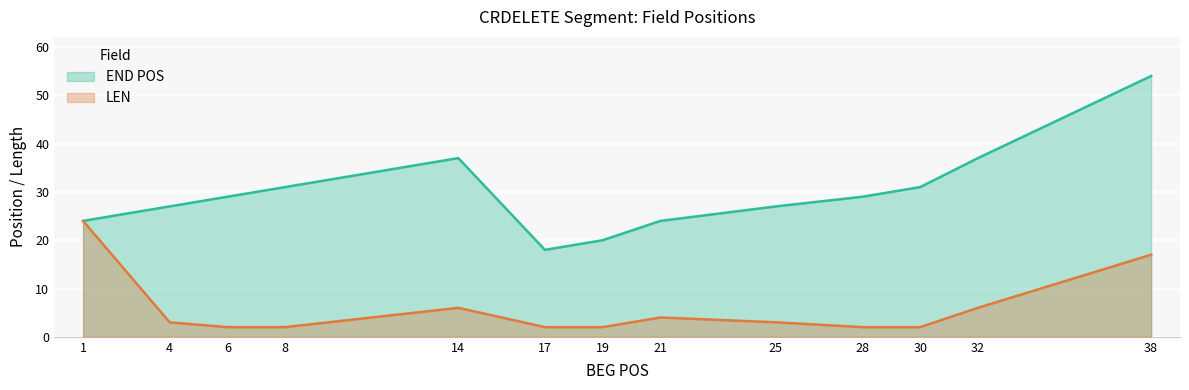

Rank the categories by LEN value from lowest to highest.

6, 8, 17, 19, 28, 30, 4, 25, 21, 14, 32, 38, 1